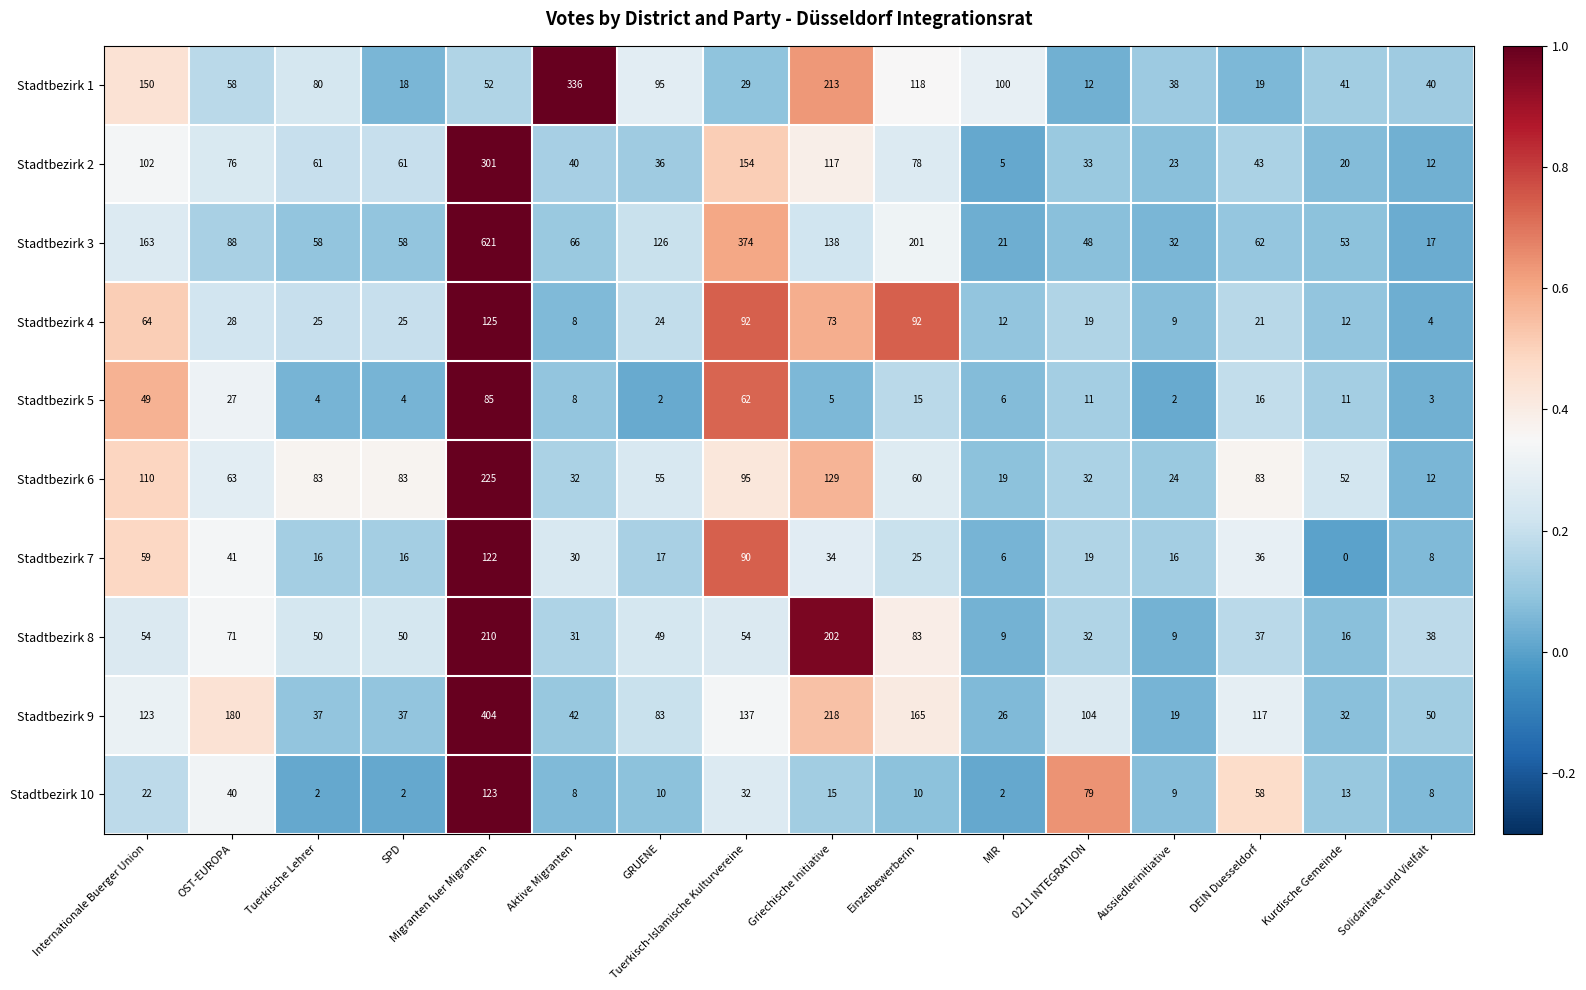

Which series has the largest total across all categories?

Stadtbezirk 3